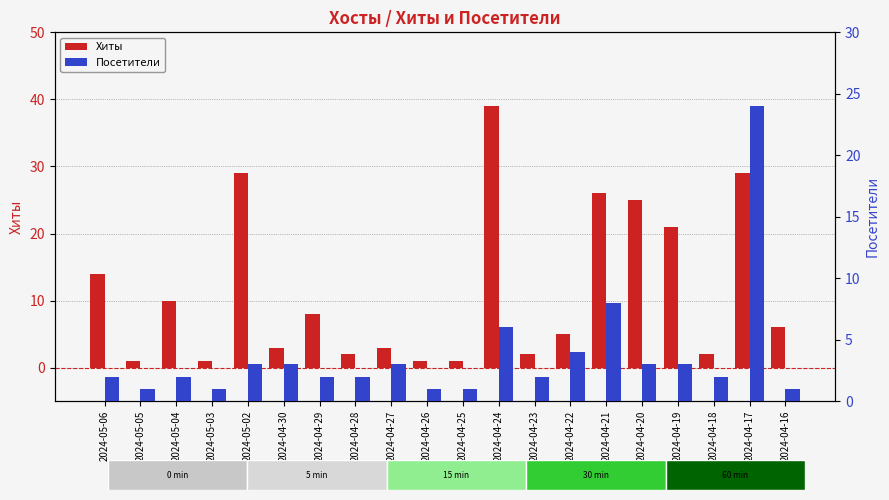

Rank the series by their average value, from lowest to highest.

Посетители, Хиты